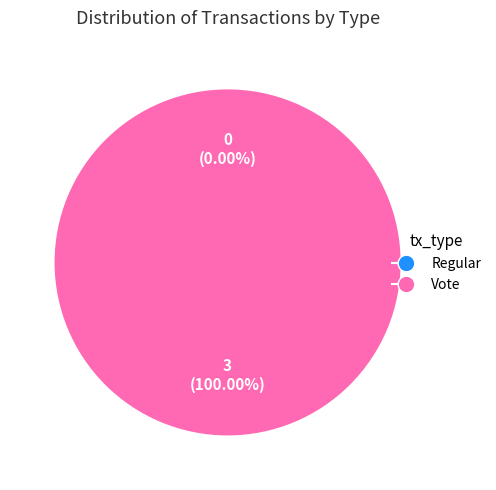

Is there any slice that represents more than half of the pie?

Yes